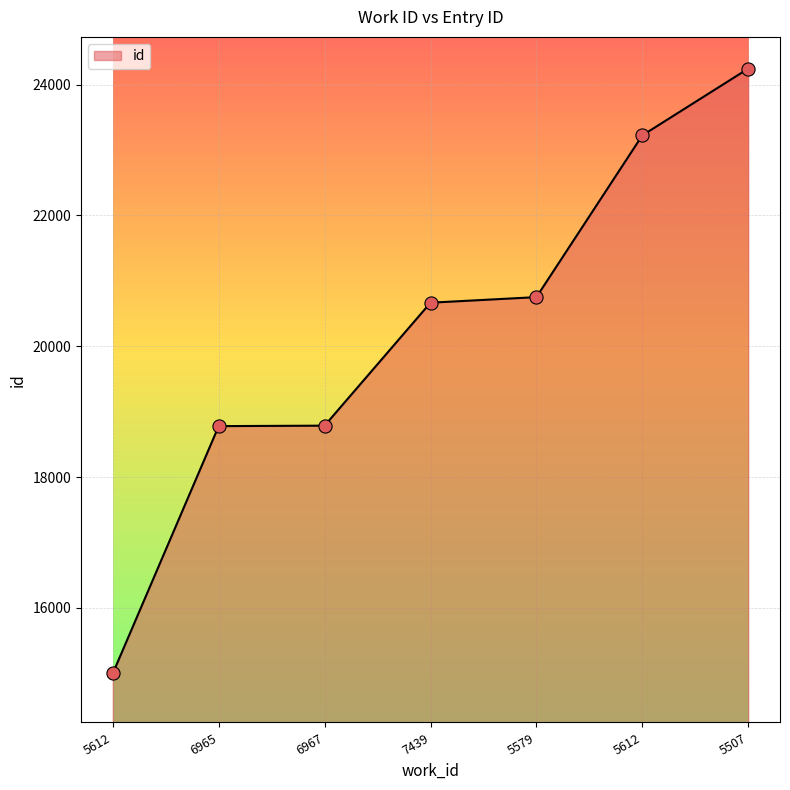

How many lines are shown in the chart?

1